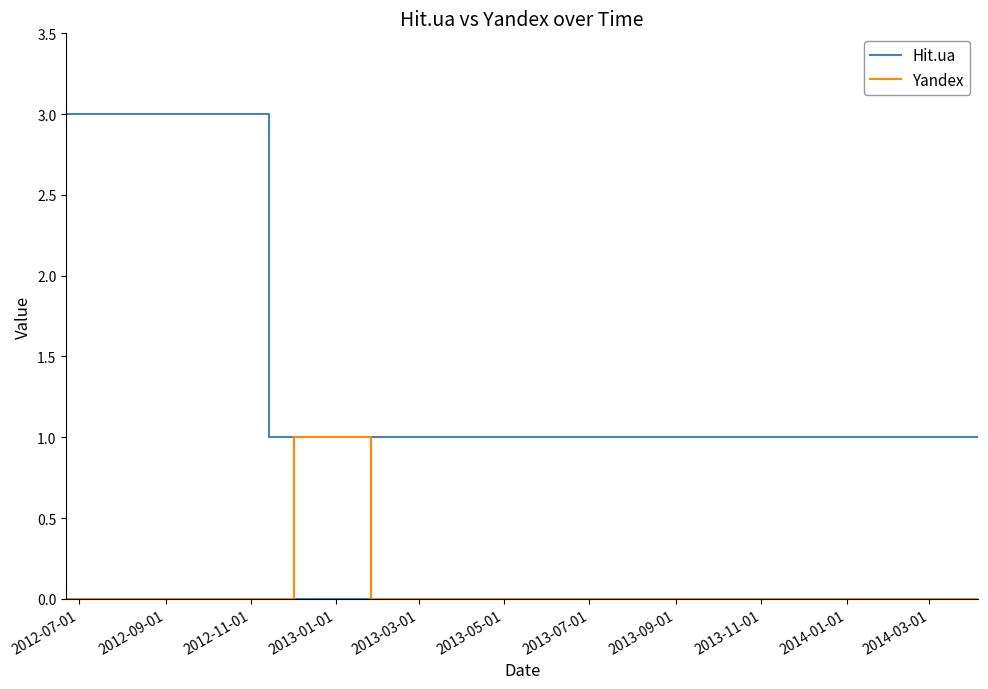

What is the greatest value displayed?

3